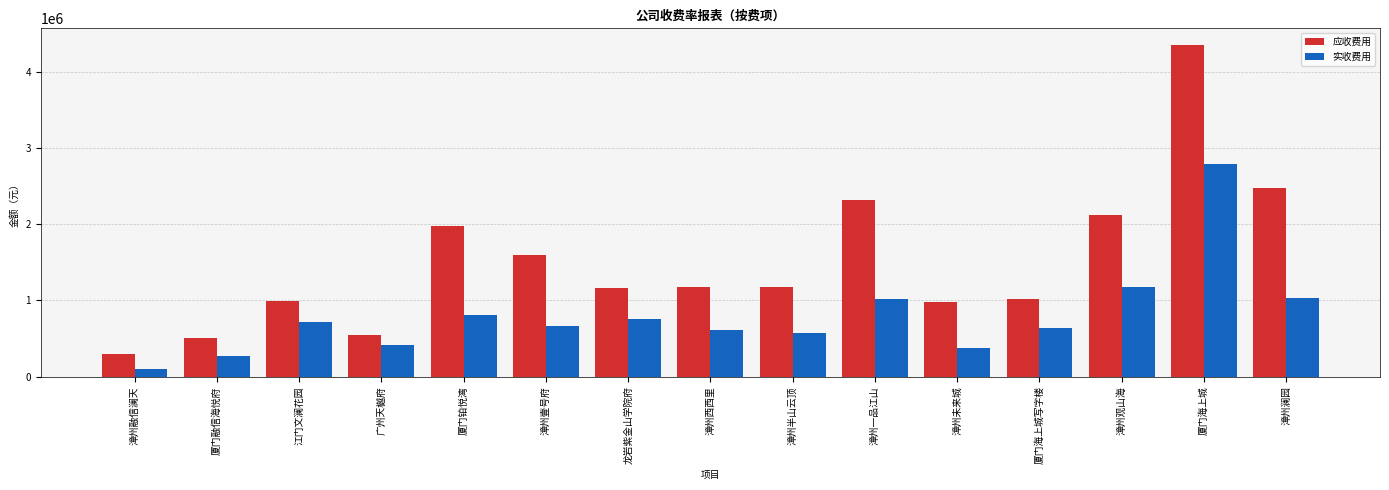

Which category has the highest value in the 应收费用 series?

厦门海上城